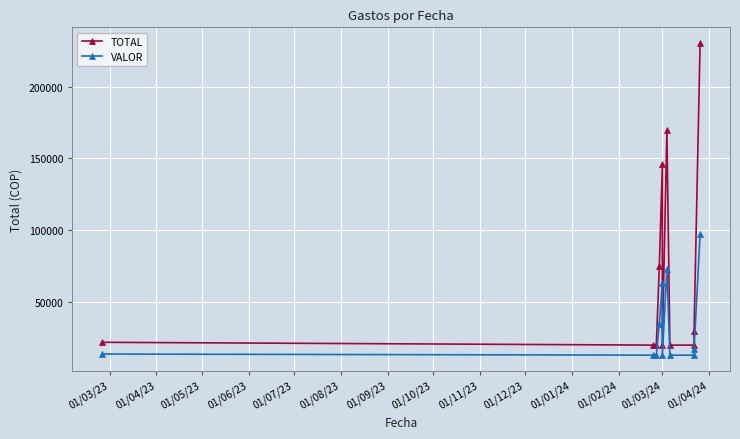

What is the total value across all series at 01/05/23?

33000